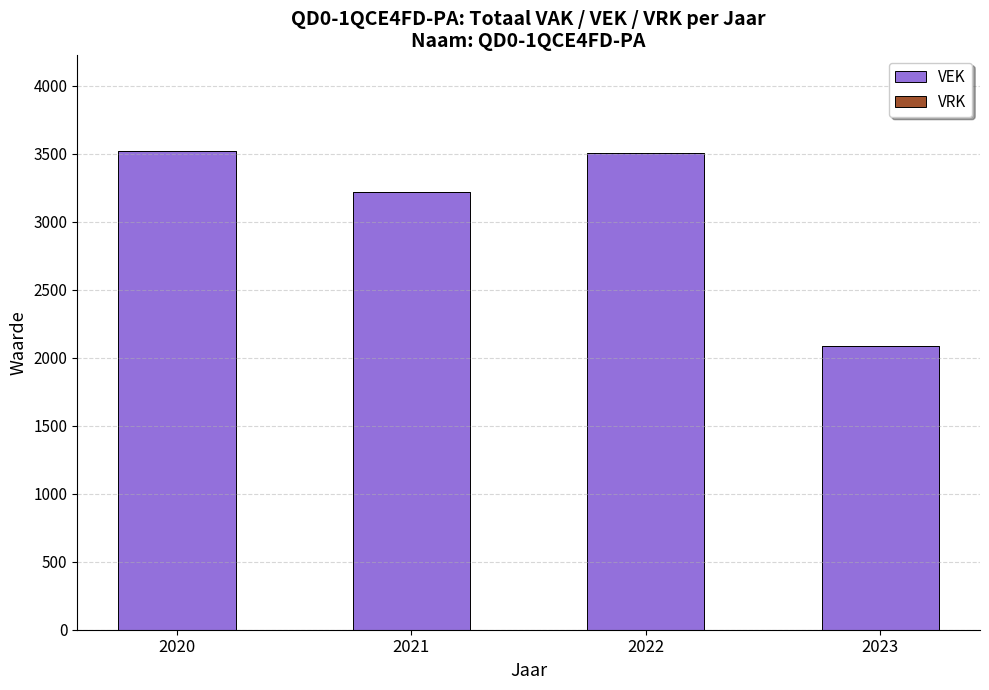

What is the difference between the values at 2022 and 2023?

1414